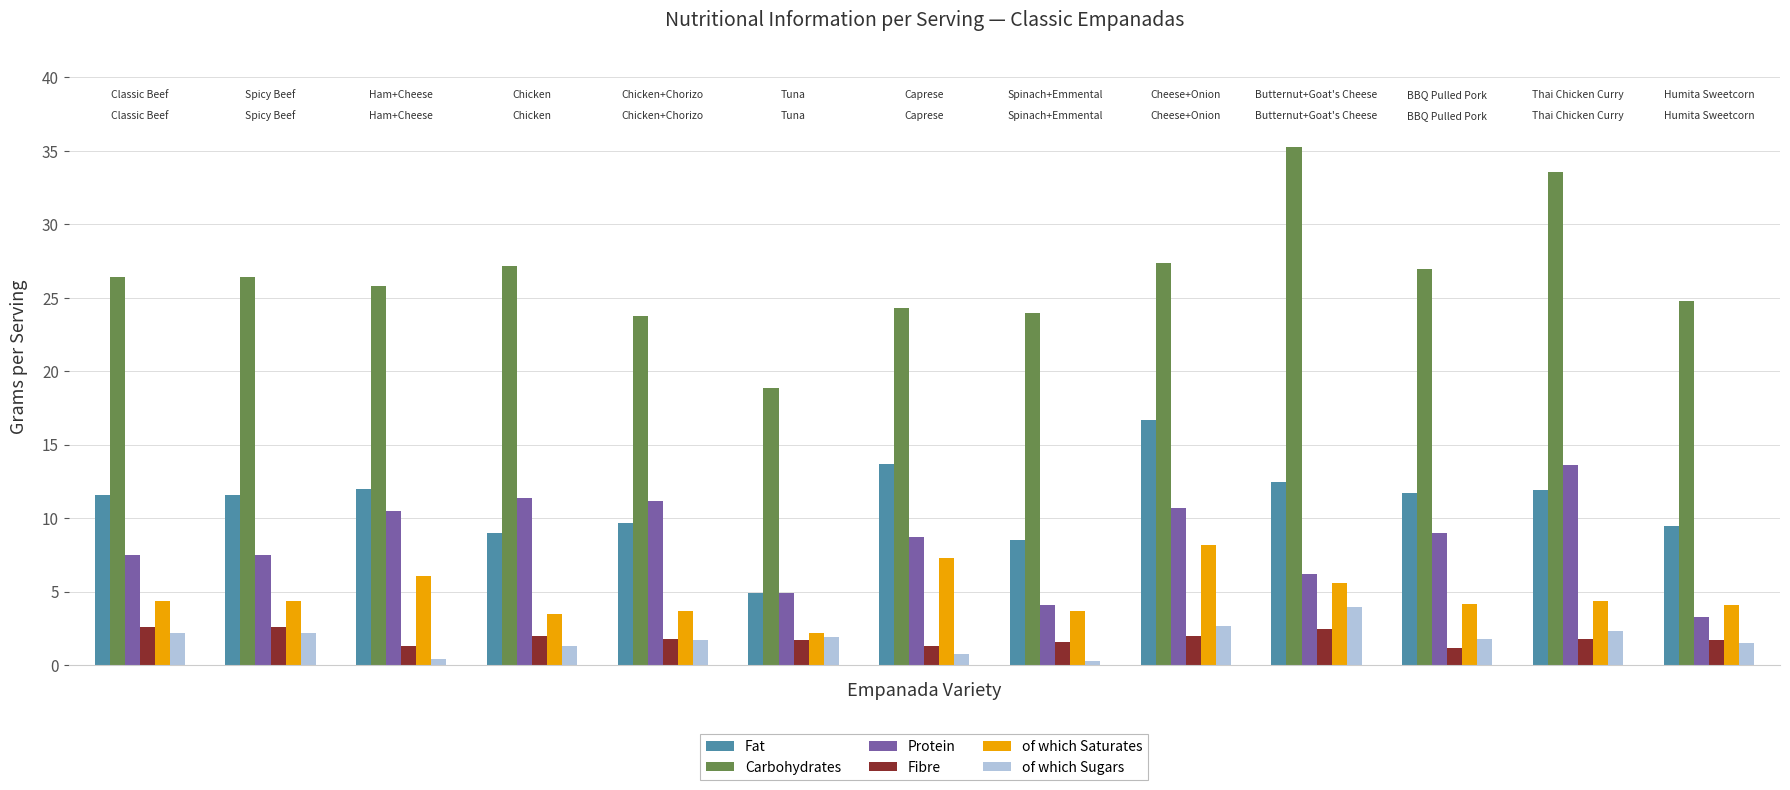

How many data points in Fat are above 11?

8